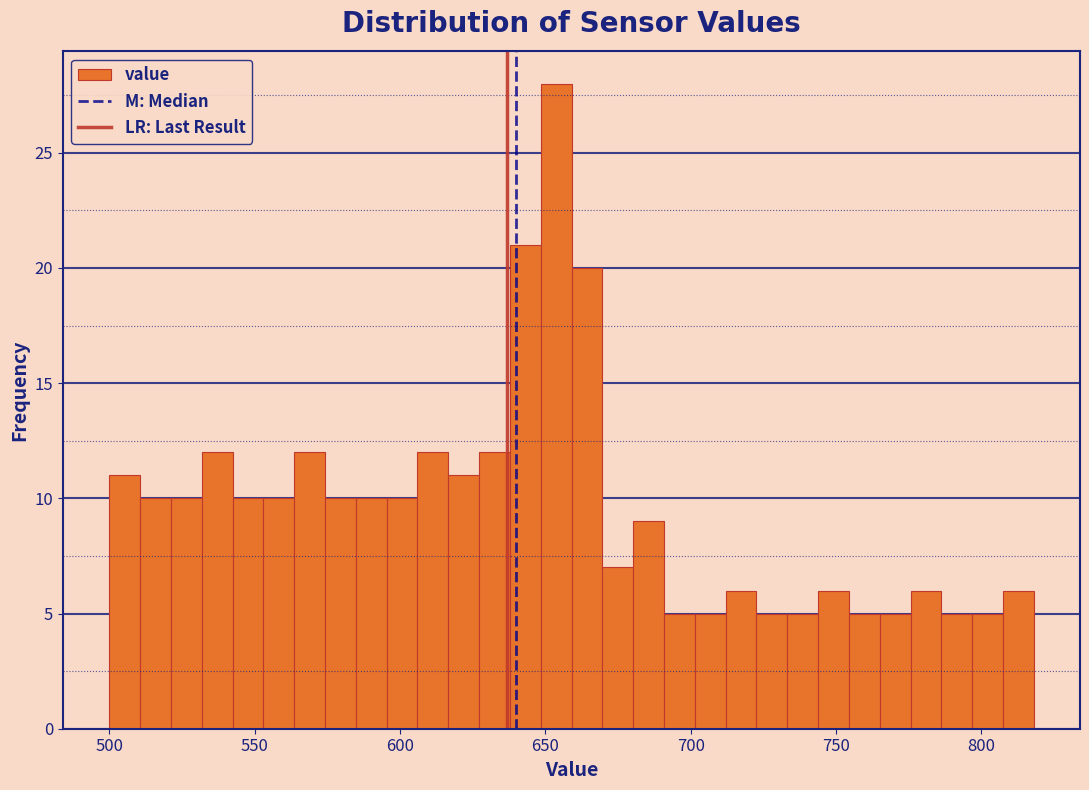

Around what value on the x-axis is the tallest bar? Give the approximate position of its centre, as read against the axis.

655